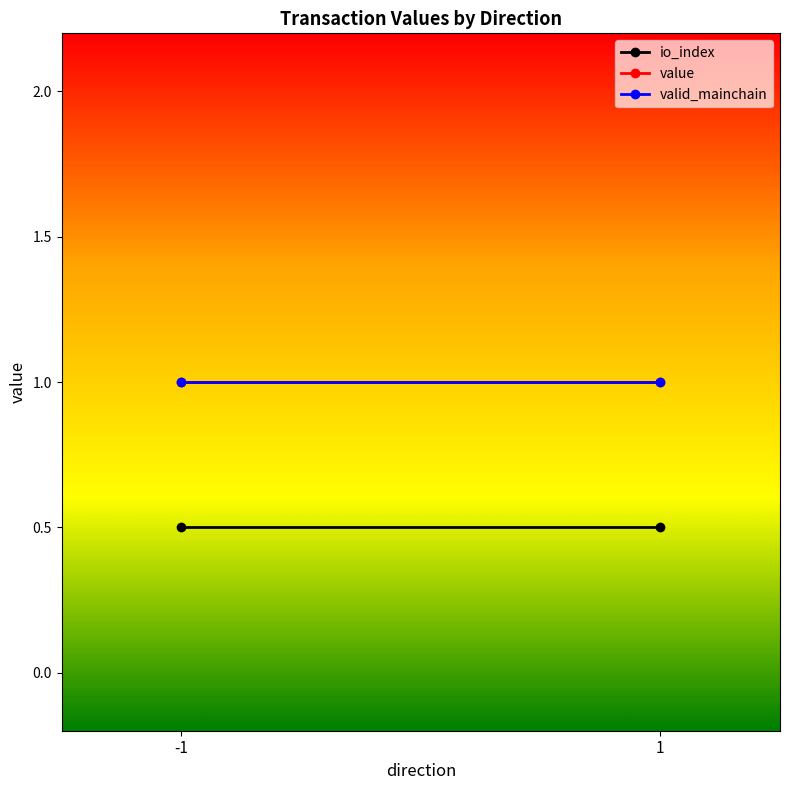

Rank the series at 1 from lowest to highest value.

io_index, value, valid_mainchain